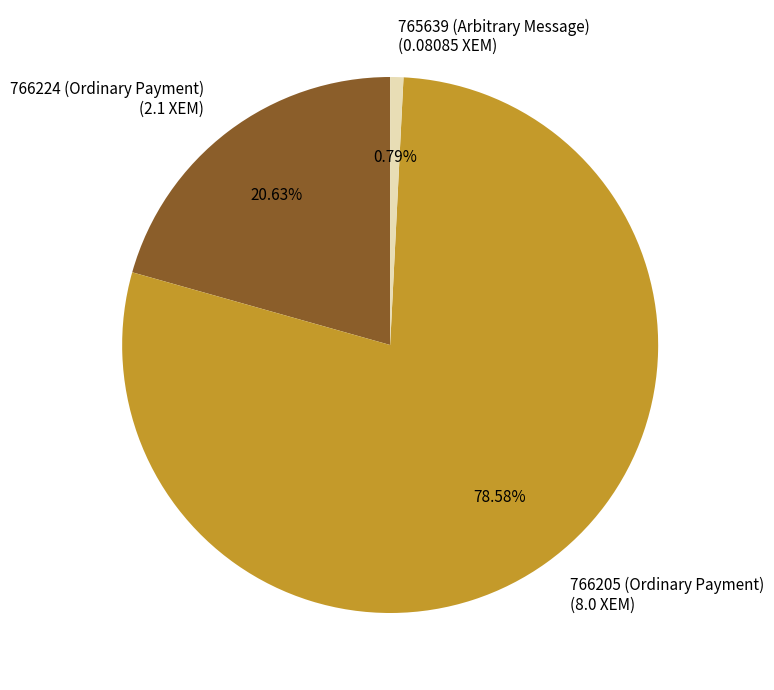

To the nearest percent, what is the average slice percentage?

33%